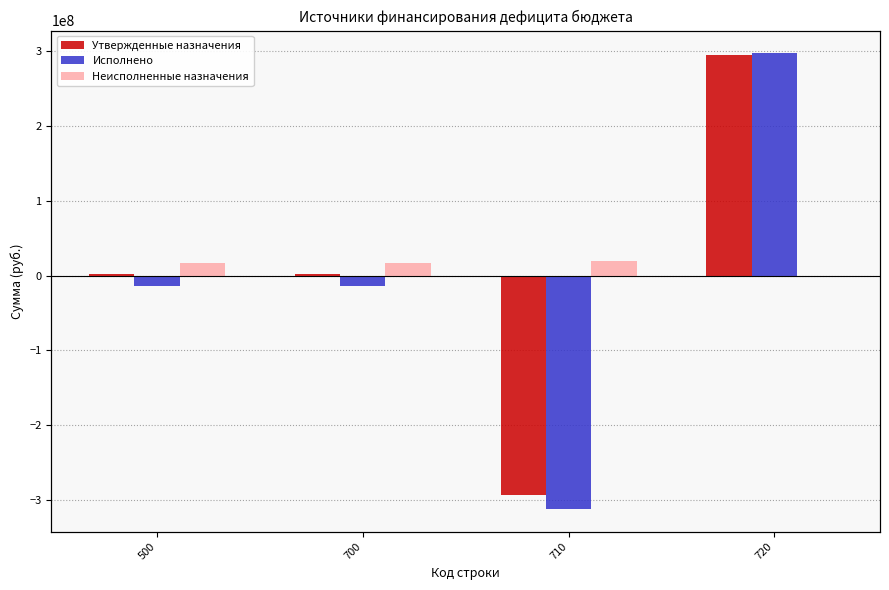

What is the average value of the Неисполненные назначения series?

12524966.9